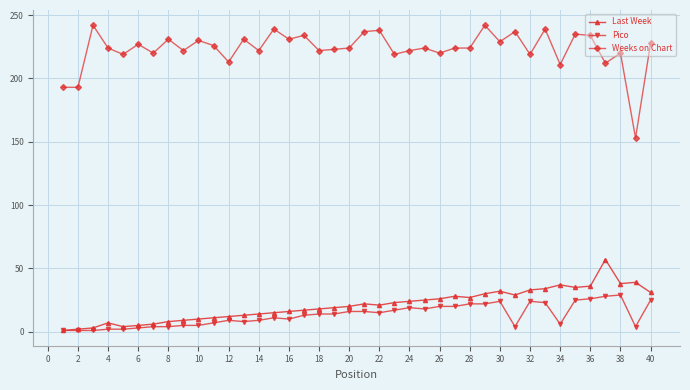

What is the difference between the maximum and minimum values in the Weeks on Chart series?

89